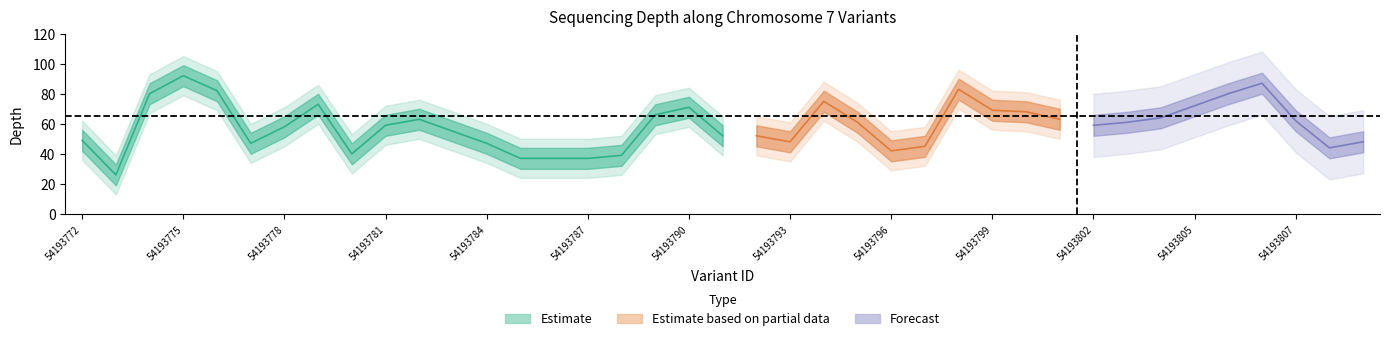

Rank the series at 54193785 from lowest to highest value.

depth_outer_lower, depth_lower, depth_center, depth_upper, depth_outer_upper